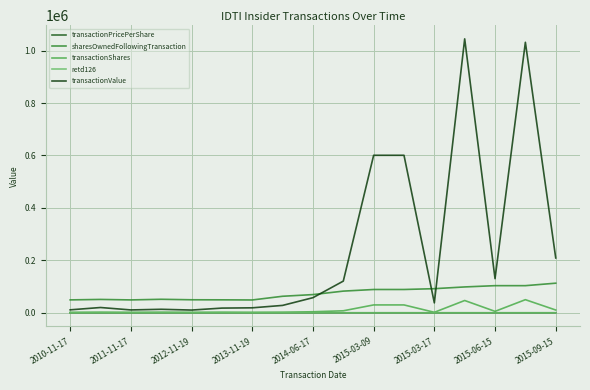

At which label does transactionPricePerShare reach its minimum?

2012-11-19